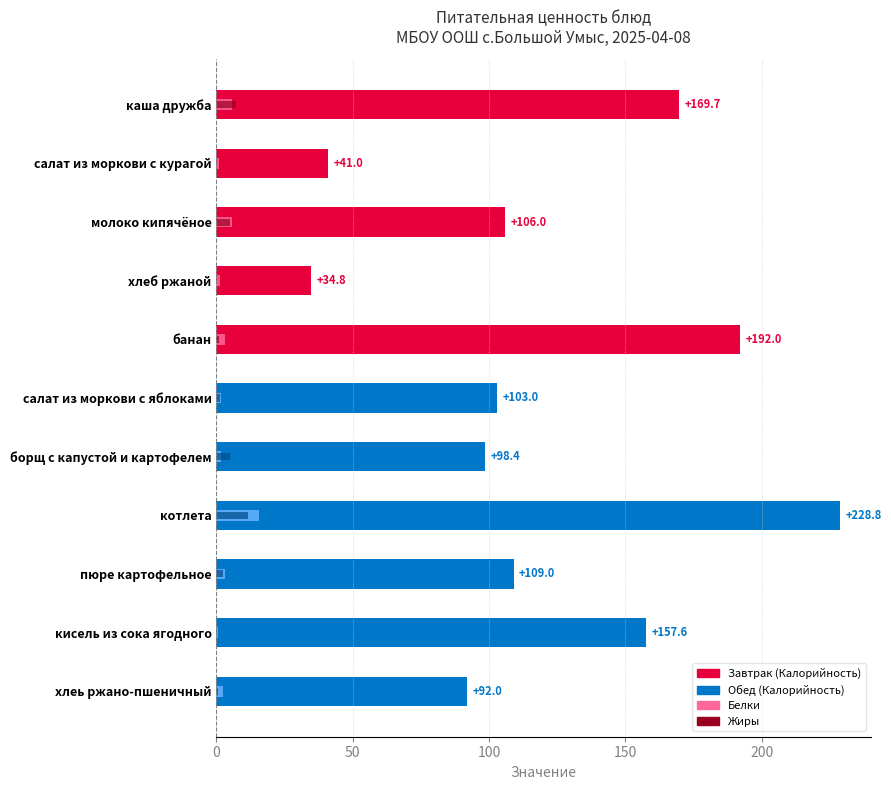

Is it true that Белки equals 5.8 at каша дружба?

True